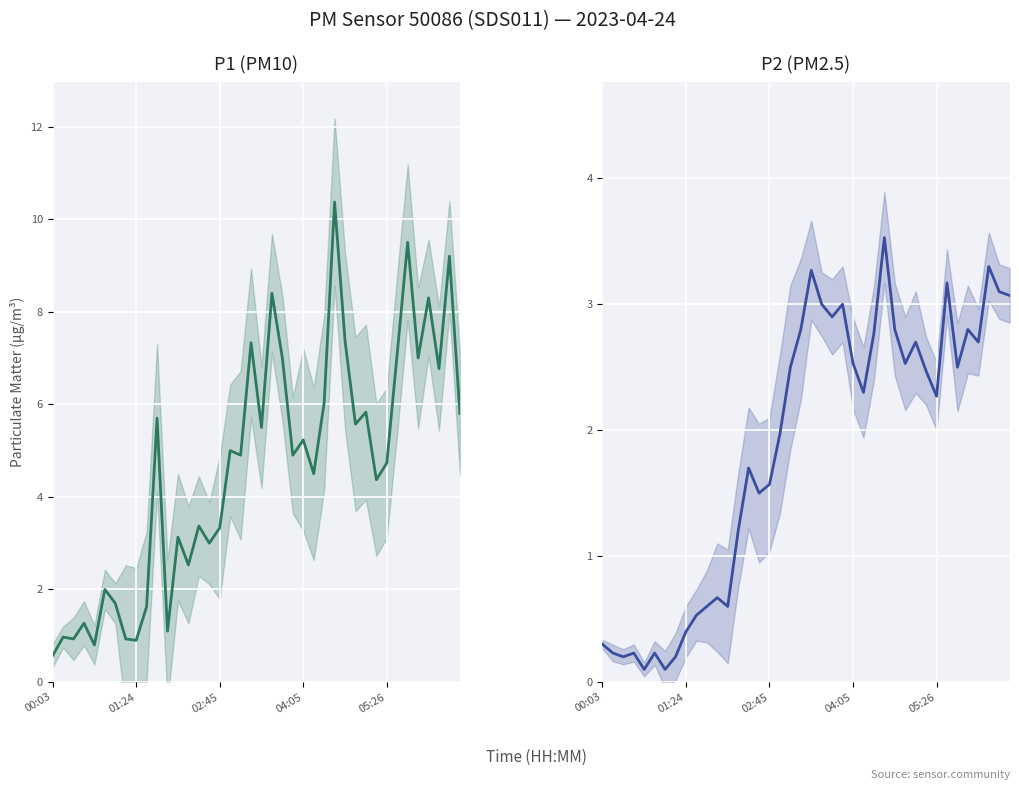

What is the total value across all series at 01:24?

1.2